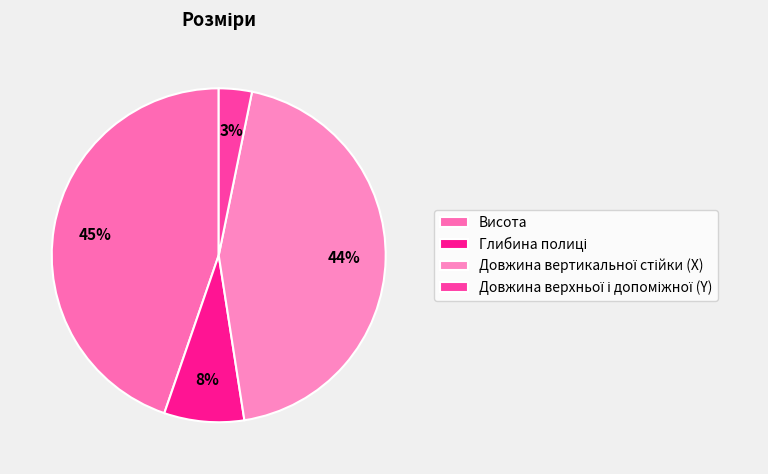

True or false: Висота accounts for 32% of the total.

False